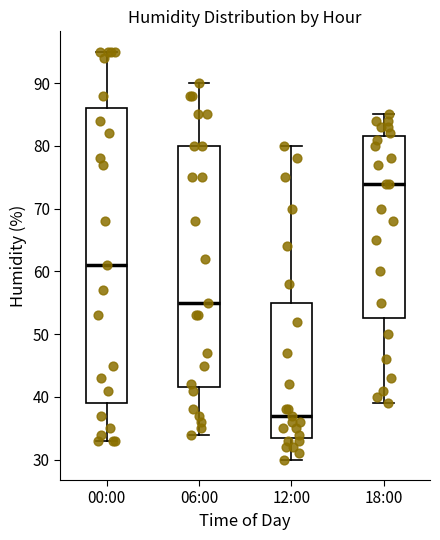

Reading left to right, read every box against the y-axis: the position of its median line, the range the box covers, and the ends of its whiskers. The values are not printed on the chart, so give them approximately, as read against the axis.

00:00: median 61, box 39 to 86, whiskers 33 to 95
06:00: median 55, box 42 to 80, whiskers 34 to 90
12:00: median 37, box 34 to 55, whiskers 30 to 80
18:00: median 74, box 53 to 82, whiskers 39 to 85